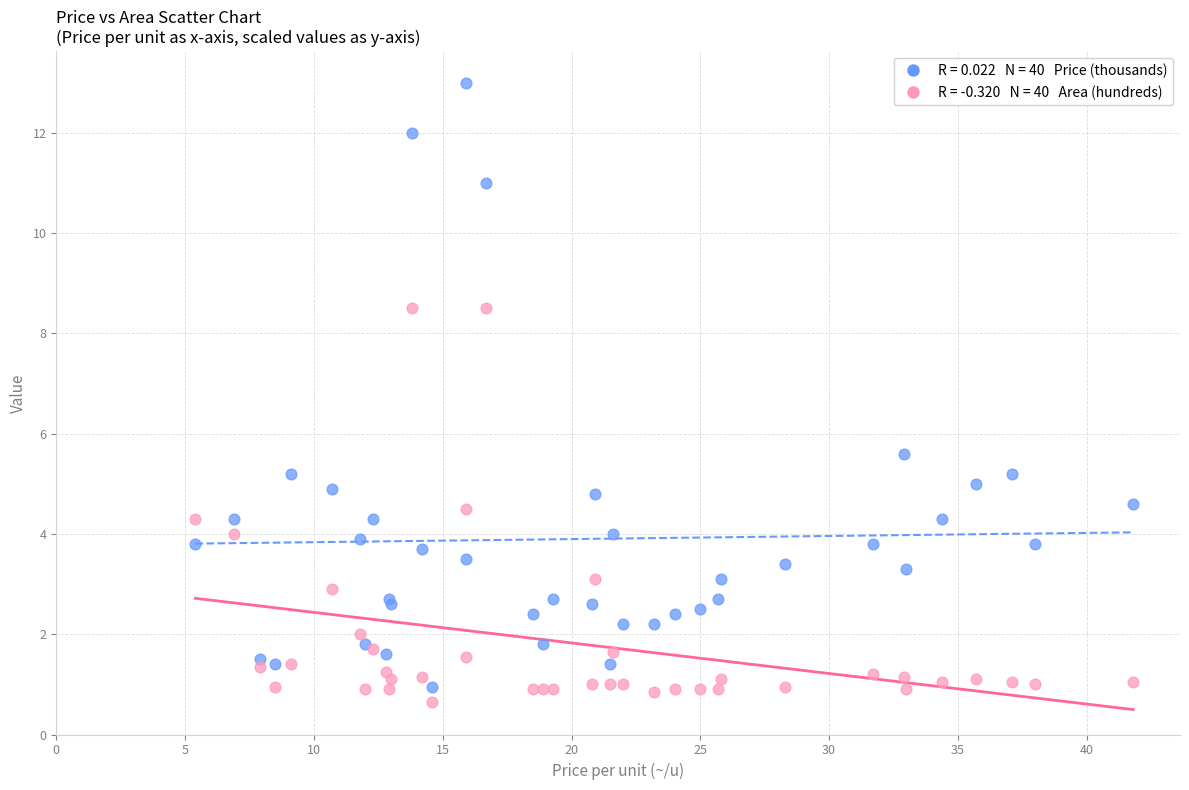

Across all series, what Y value is closest to 6?

5.6